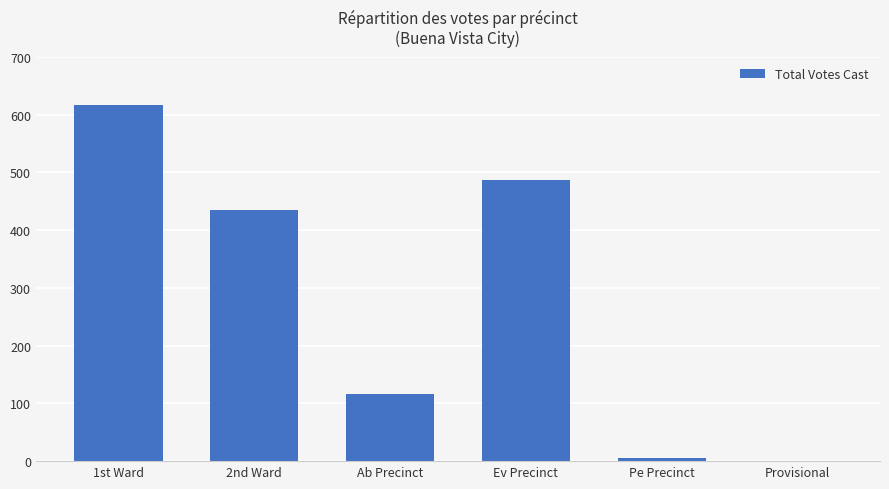

The value at 2nd Ward is 742. True or false?

False